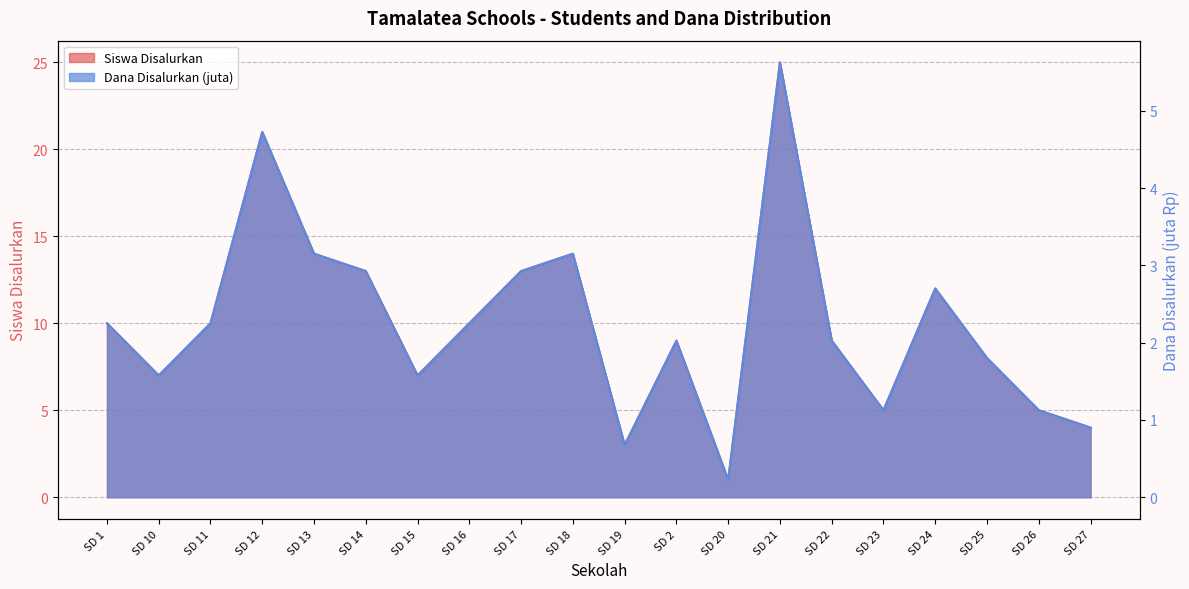

What is the spread (max minus min) of values at SD 27?

3.1